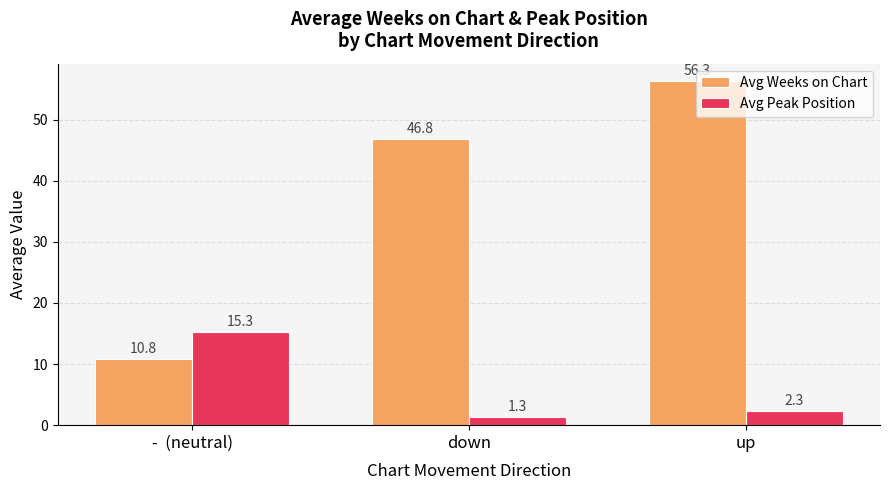

What is the label of the 2nd bar from the left?

down